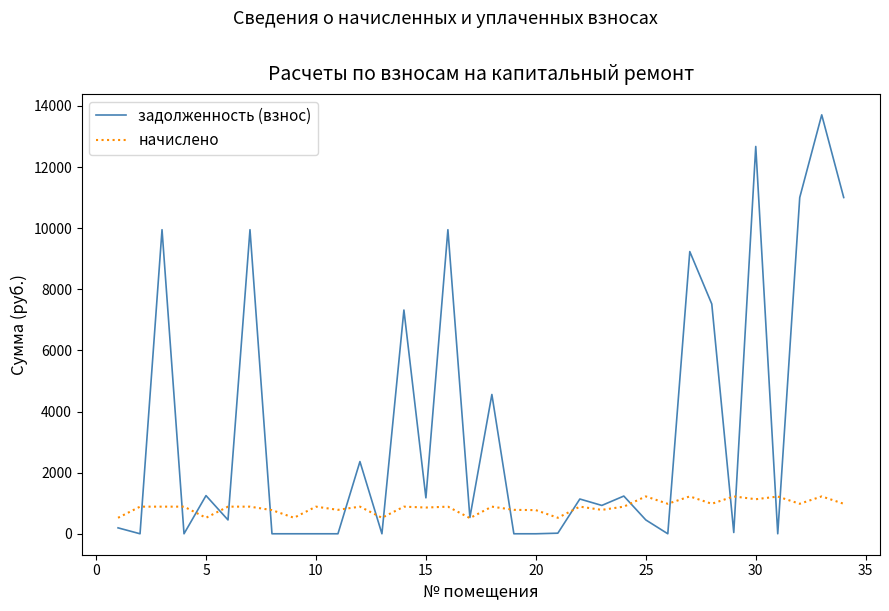

Which series has the largest range (max minus min)?

задолженность (взнос)